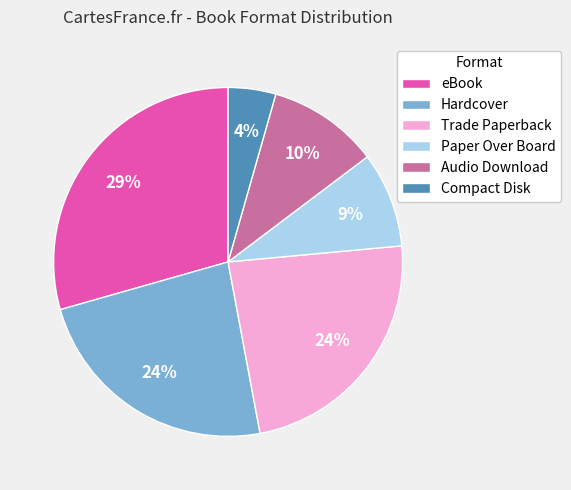

Approximately how many times larger is the value at eBook compared to Trade Paperback?

1.2